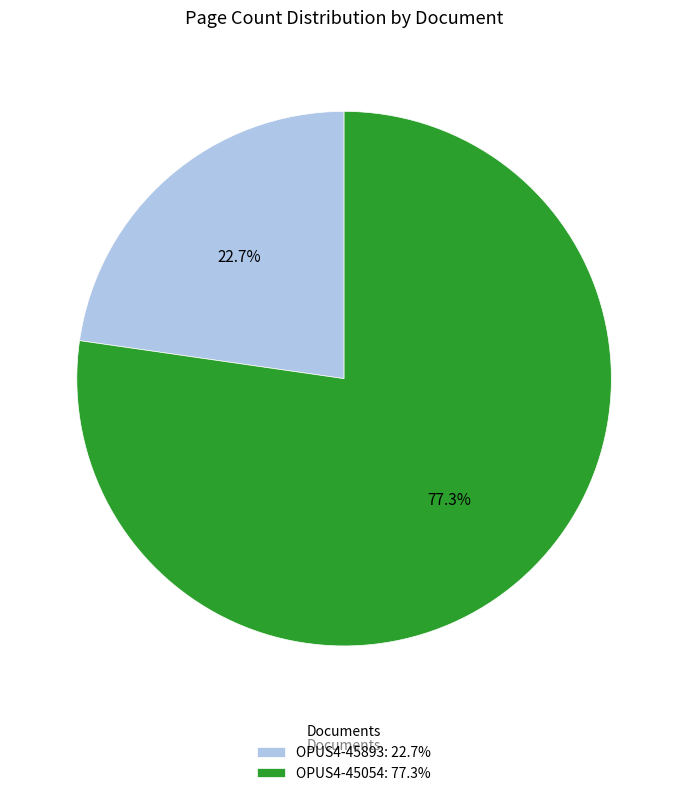

To the nearest percent, what is the combined percentage of OPUS4-45893 and OPUS4-45054?

100%